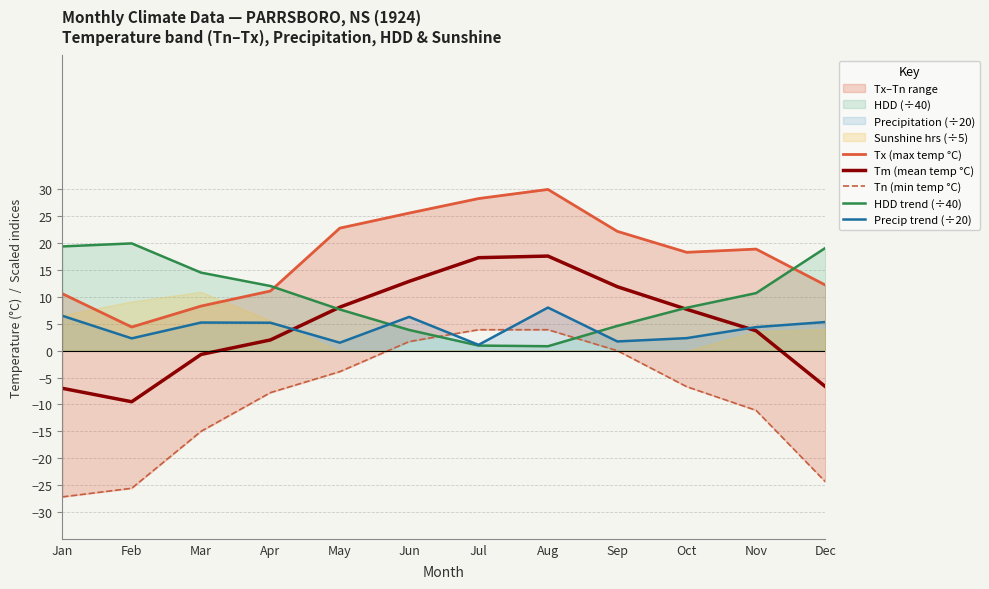

How many positive values does the Tm (mean temp °C) series have?

8